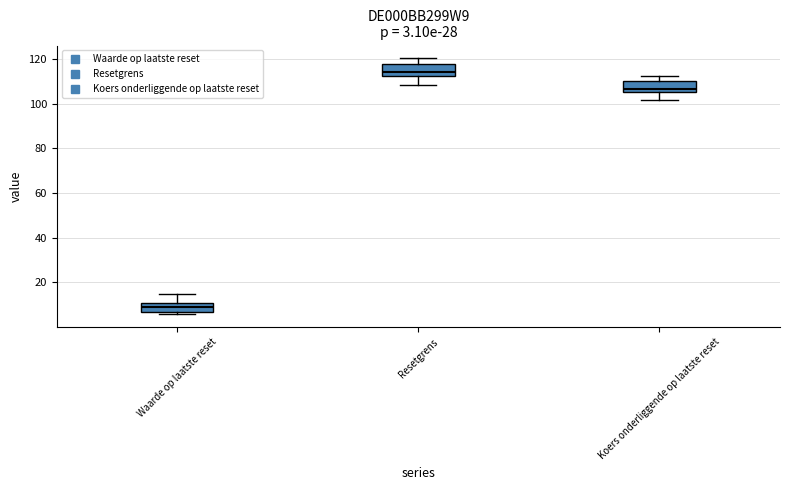

Which box's median line is the highest?

Resetgrens